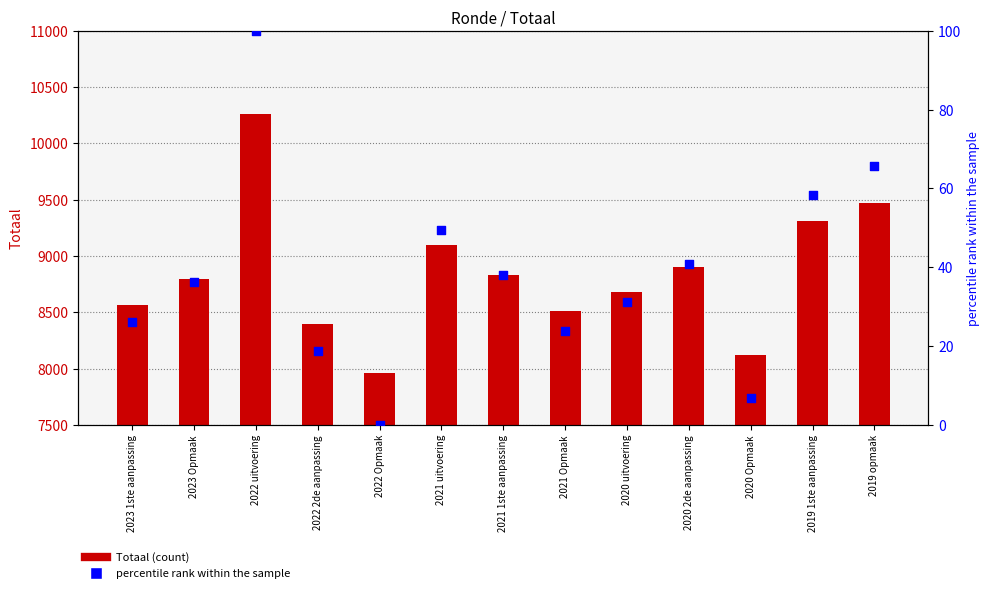

Which series reaches the minimum Y coordinate?

percentile rank